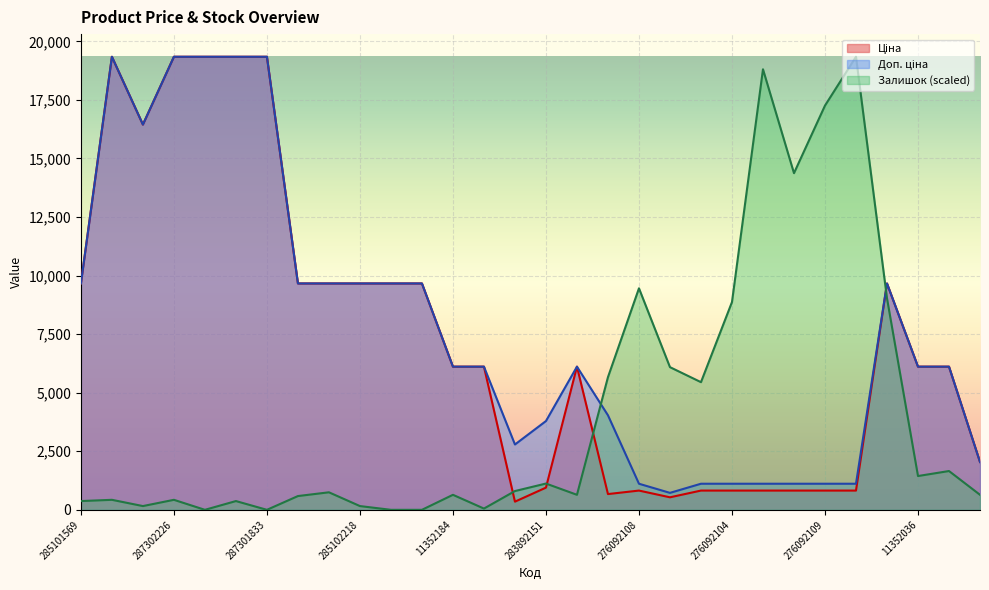

What is the sum of the Доп. ціна values at 11352034 and 285102219?

15777.1